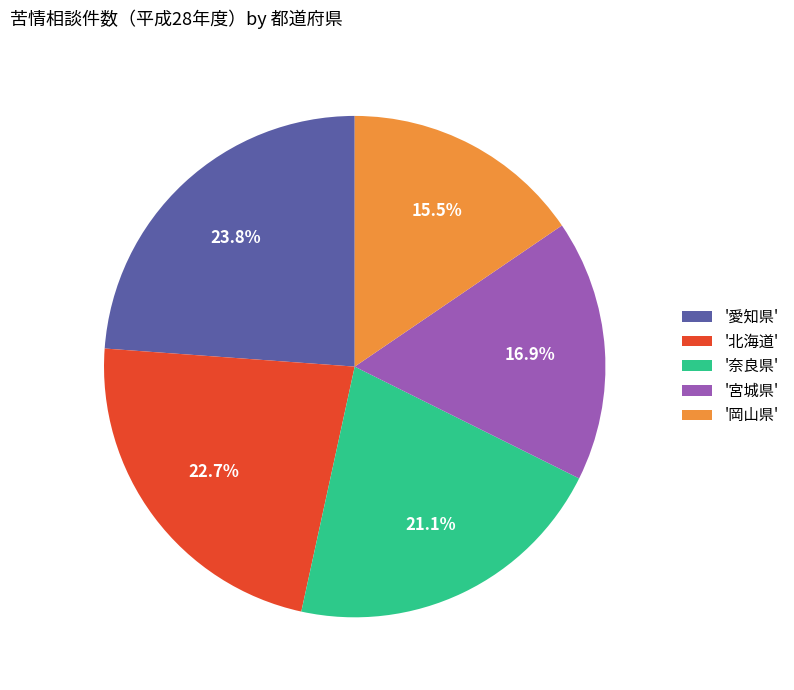

Does any single category account for the majority?

No